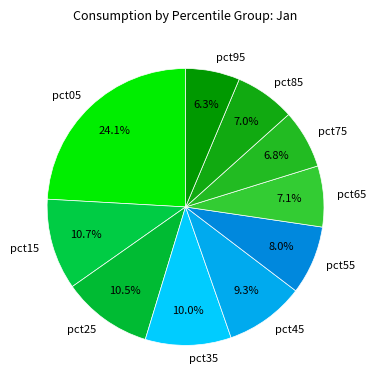

What percentage is the pct55 slice, to the nearest percent?

8%